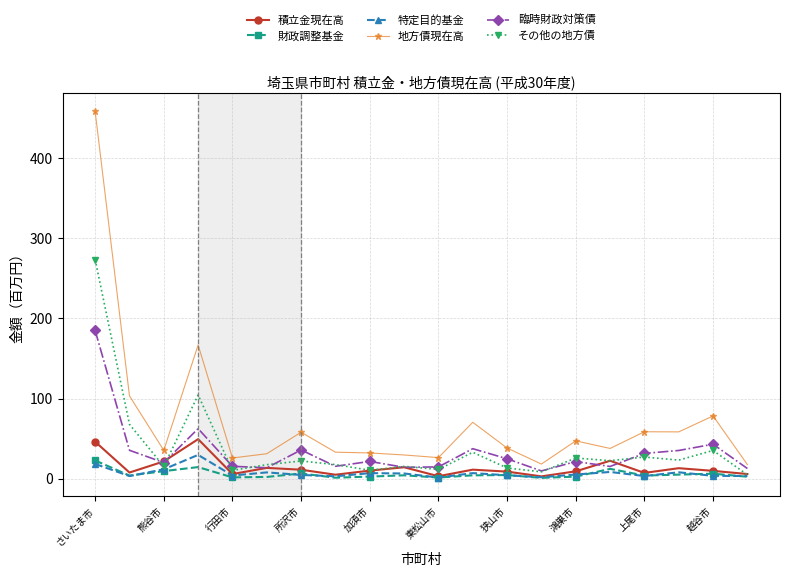

What are all the series names shown in the legend?

積立金現在高, 財政調整基金, 特定目的基金, 地方債現在高, 臨時財政対策債, その他の地方債